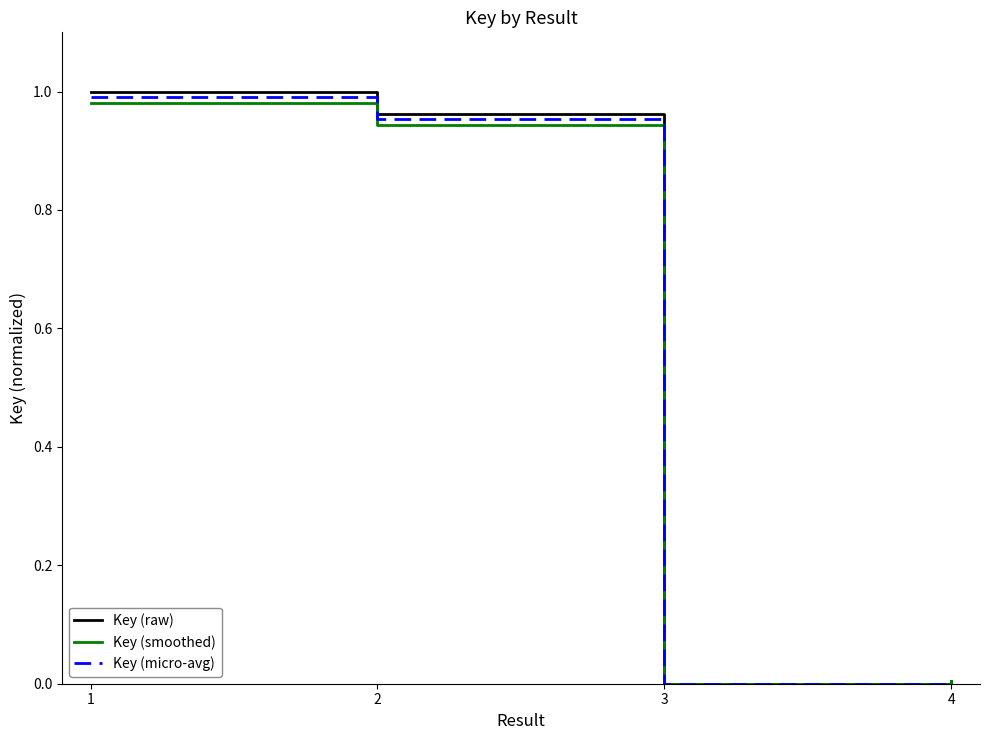

Between 1 and 4, which series saw the biggest shift?

Key (raw)